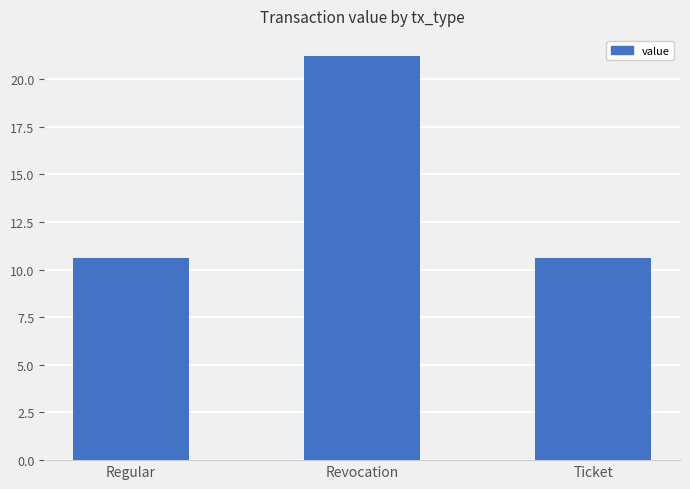

What is the label of the 1st bar from the right?

Ticket